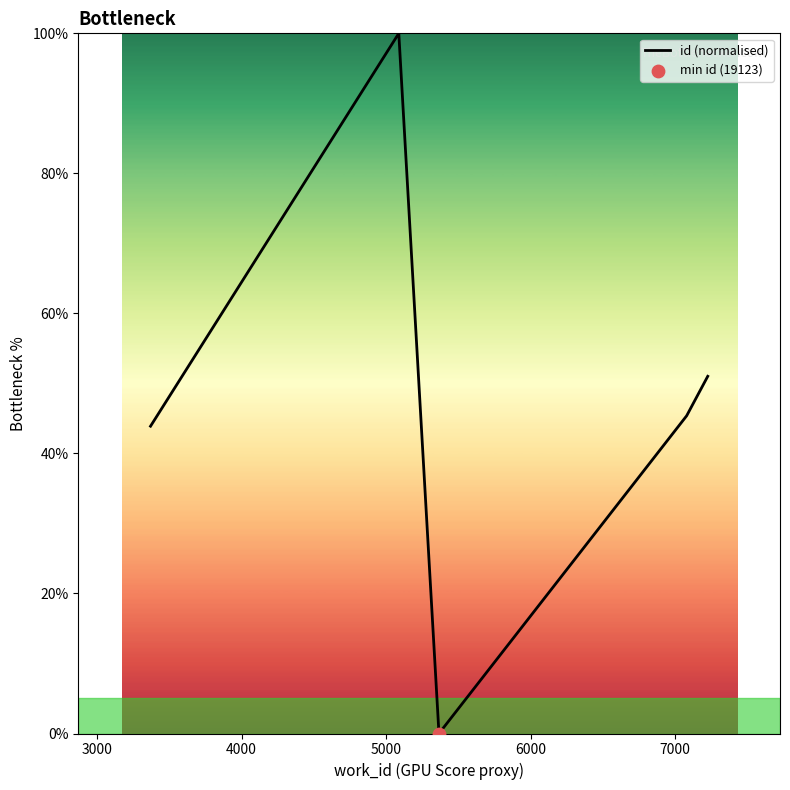

How many interior local valleys (lower than both neighbors) does the data have?

1